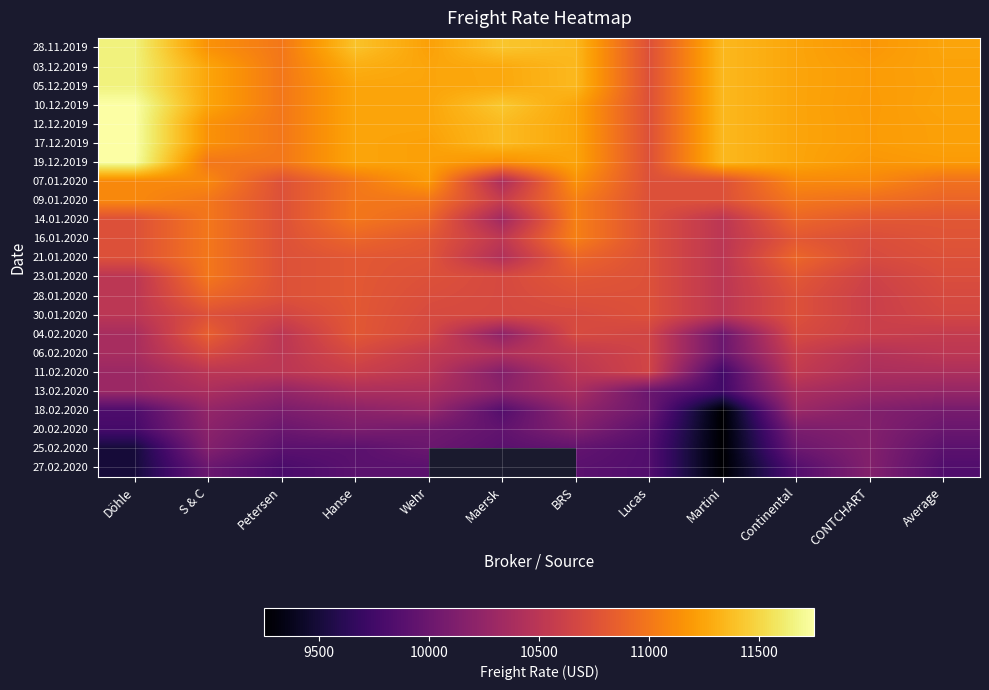

Read the 28.11.2019 value at Maersk.

11414.0